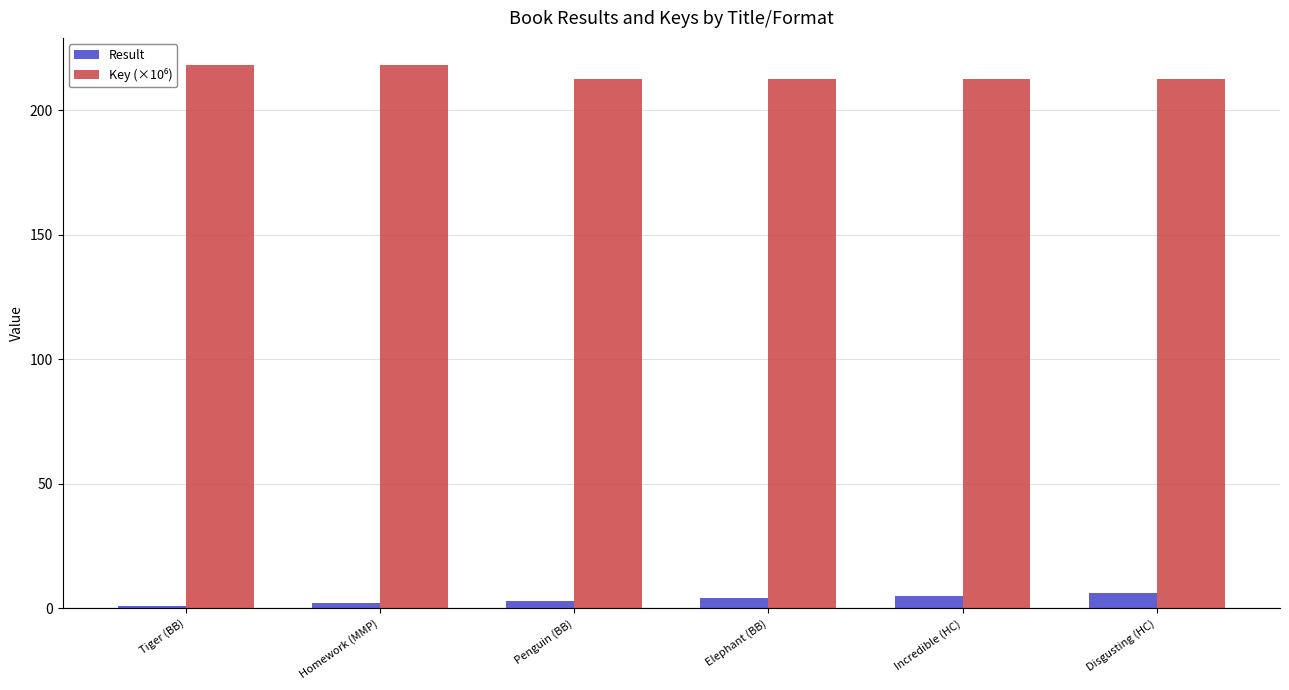

Is it true that Result equals 6.0 at Disgusting (HC)?

True